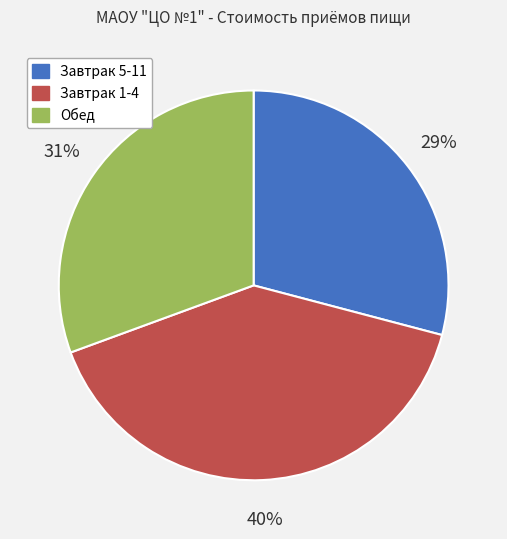

Combined, do Обед and Завтрак 5-11 account for over 50%?

Yes